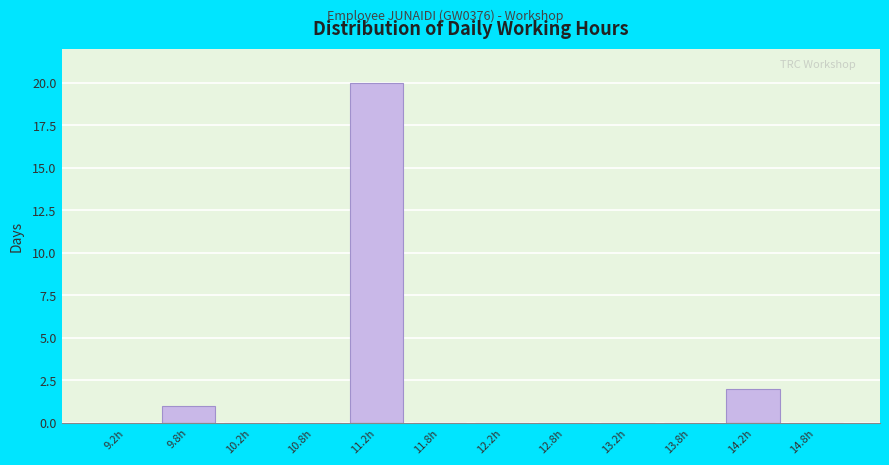

How tall is the bar that spans 9.5 to 10.0 on the x-axis? The values are not printed on the chart, so give them approximately, as read against the axis.

1